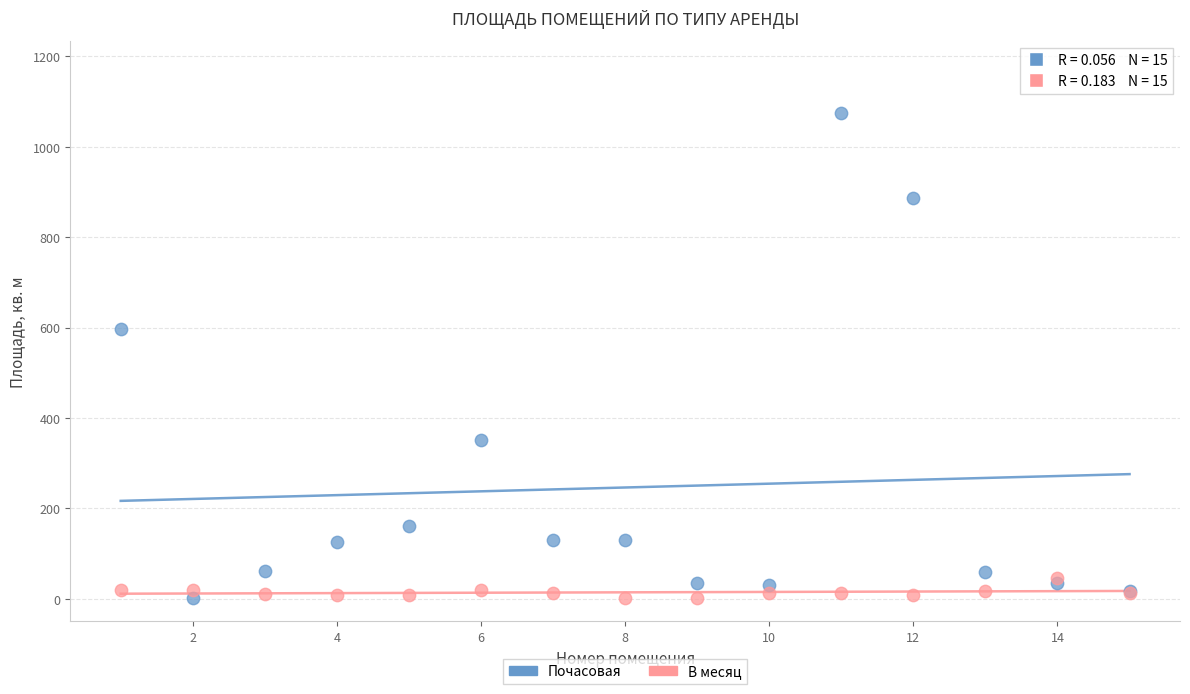

Which series reaches the maximum Y coordinate?

Почасовая